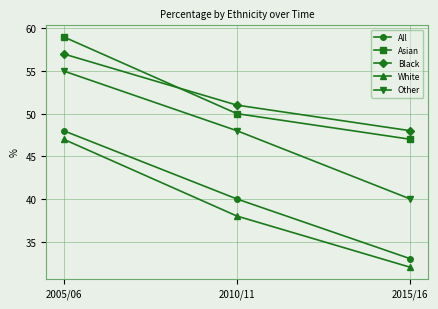

List the series in order of their peak value, lowest first.

White, All, Other, Black, Asian